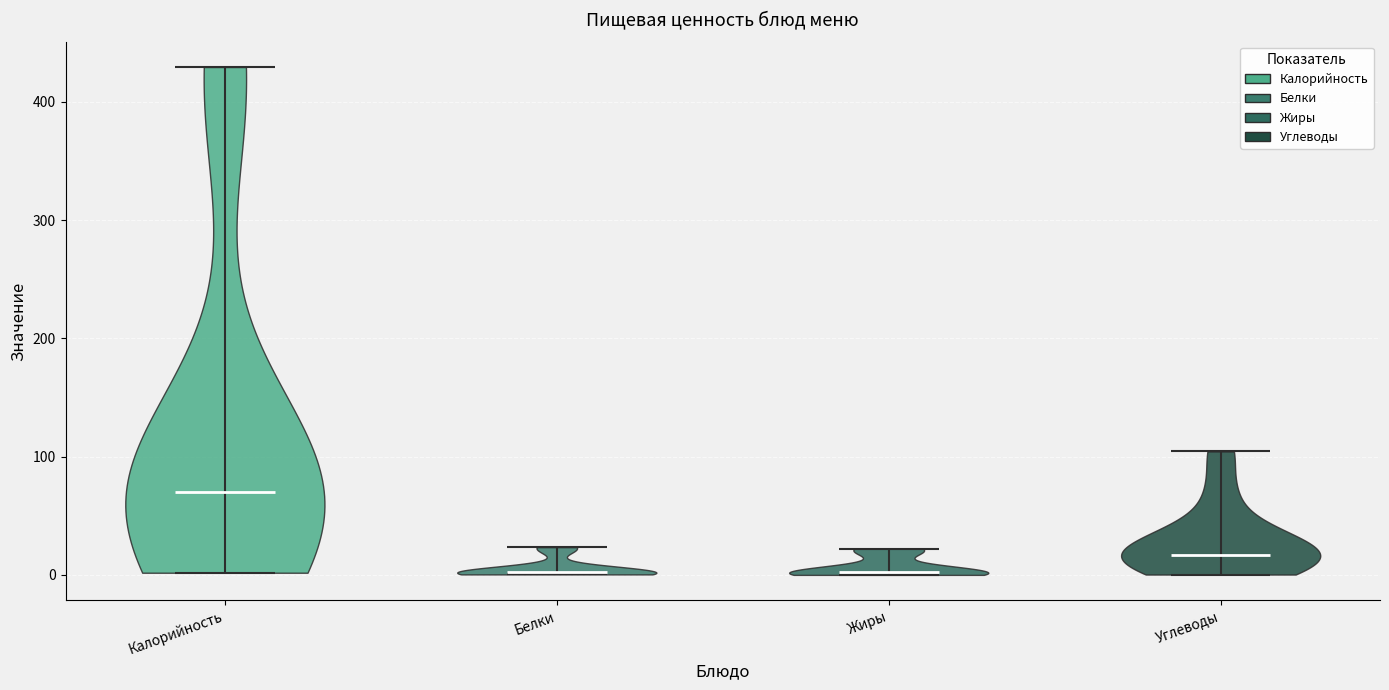

Reading left to right, read every violin against the y-axis: where its median line is, and the lowest and highest points it reaches. The values are not printed on the chart, so give them approximately, as read against the axis.

Калорийность: median line 70, lowest point 0, highest point 430
Белки: median line 0, lowest point 0, highest point 20
Жиры: median line 0, lowest point 0, highest point 20
Углеводы: median line 20, lowest point 0, highest point 100